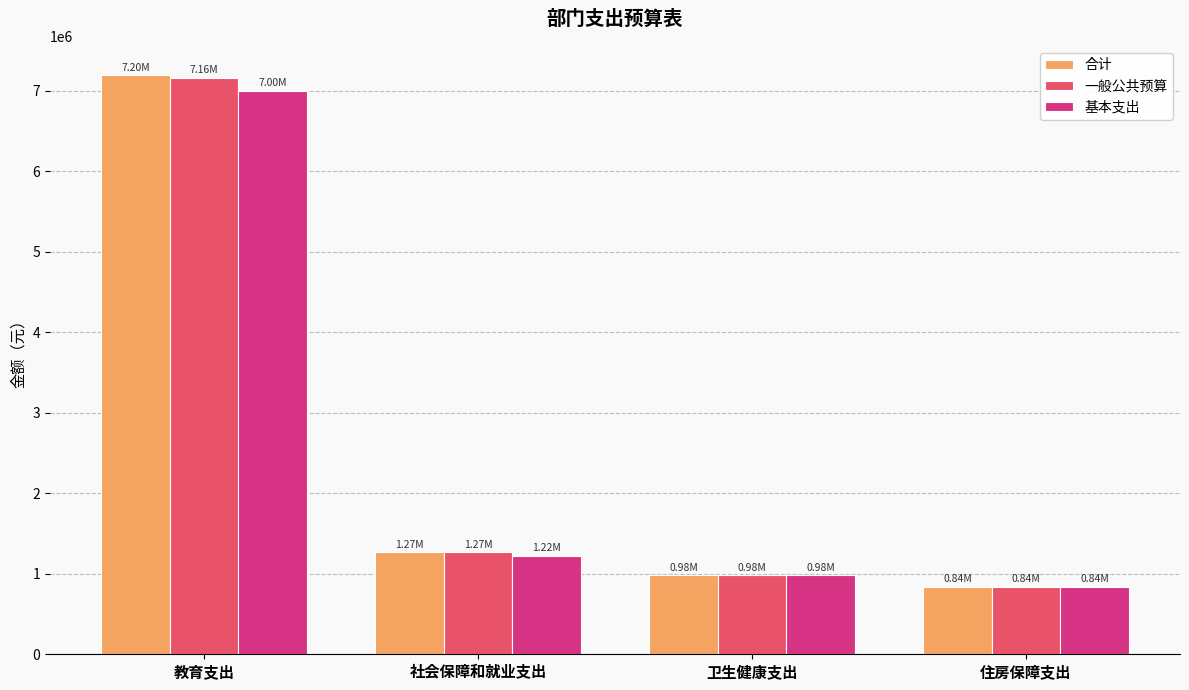

Reading left to right, list all the values displayed in this chart.

合计: 教育支出=7196504.3	社会保障和就业支出=1265830.1	卫生健康支出=984340.6	住房保障支出=838008.0
一般公共预算: 教育支出=7162696.3	社会保障和就业支出=1265830.1	卫生健康支出=984340.6	住房保障支出=838008.0
基本支出: 教育支出=6999788.1	社会保障和就业支出=1223146.1	卫生健康支出=984340.6	住房保障支出=838008.0